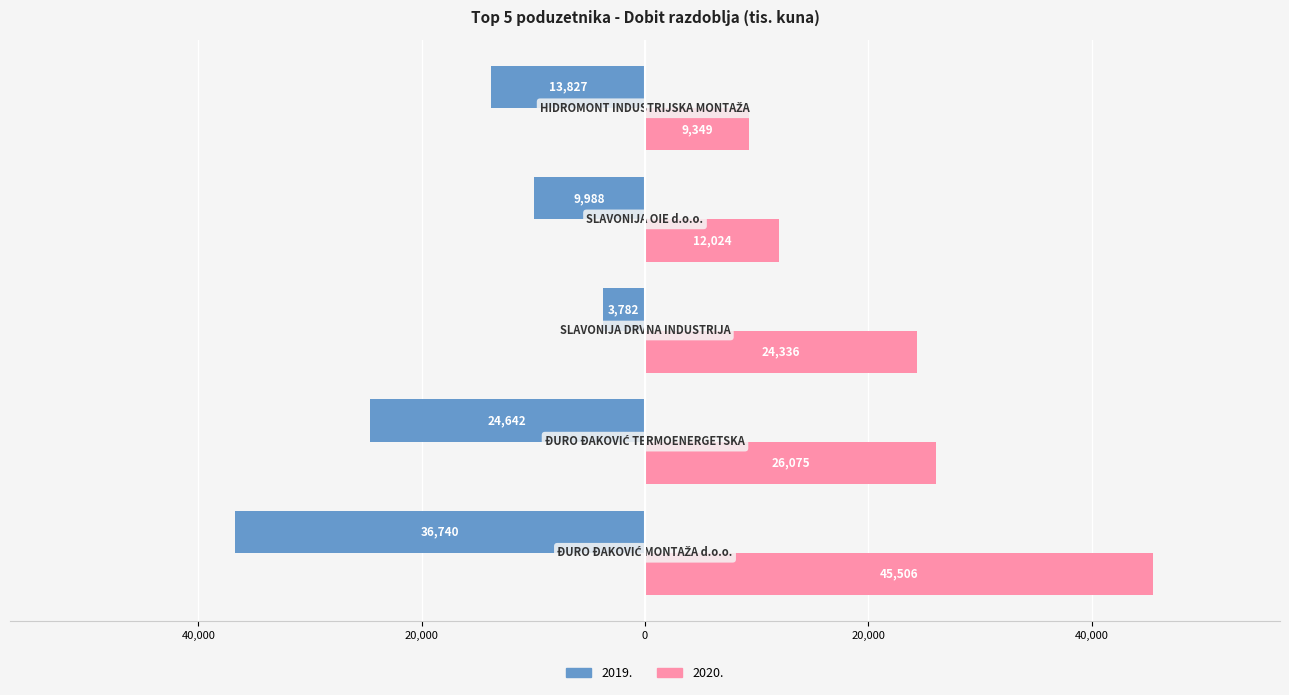

What are all the series names shown in the legend?

2019., 2020.